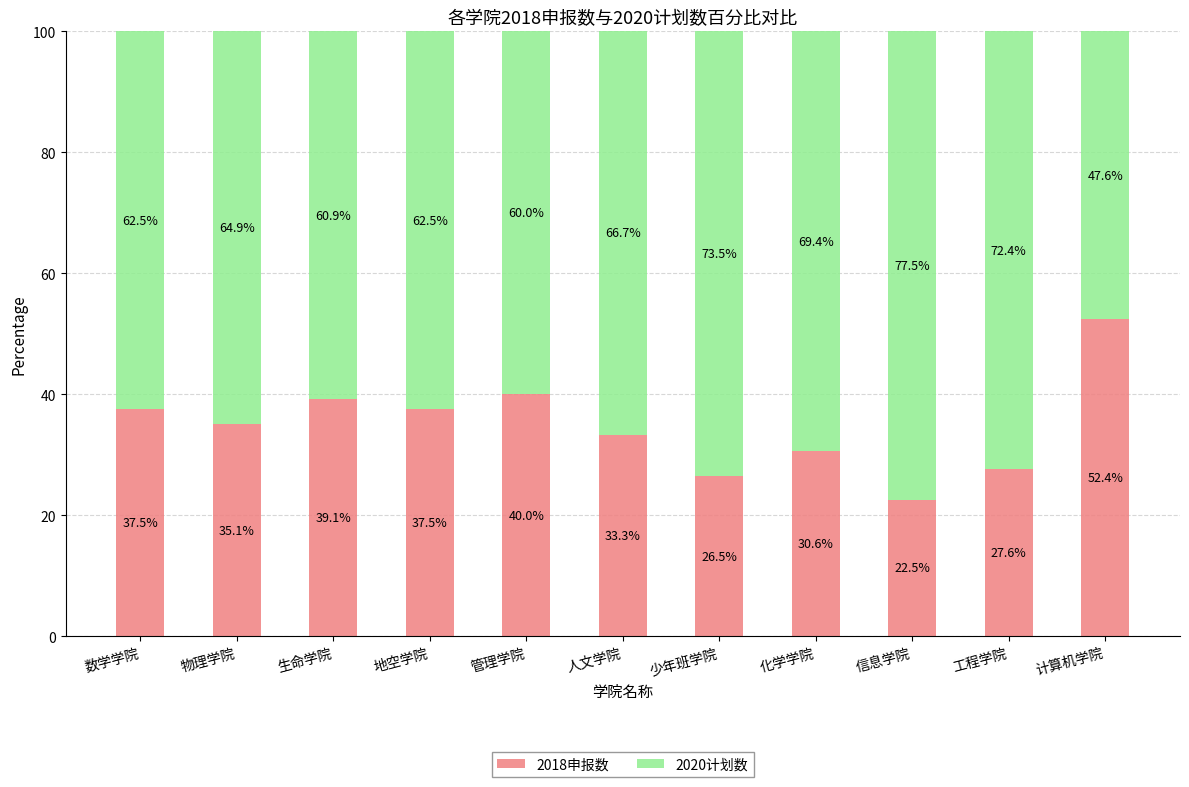

What is the lowest value of the 2018申报数 series?

22.5